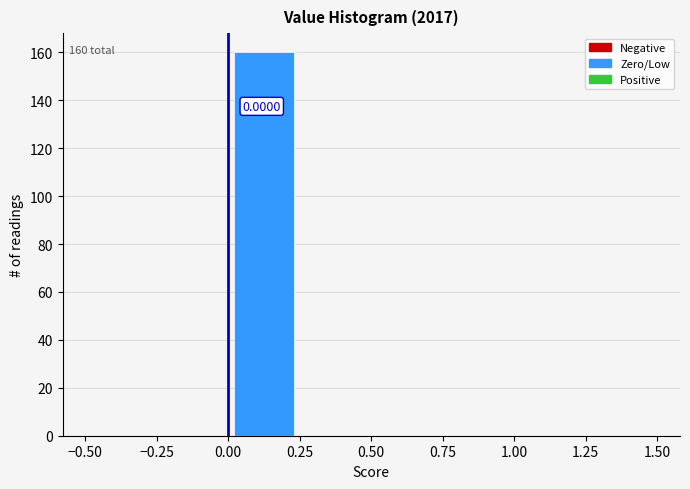

Over which range of the x-axis is the bar tallest?

0.00 to 0.25